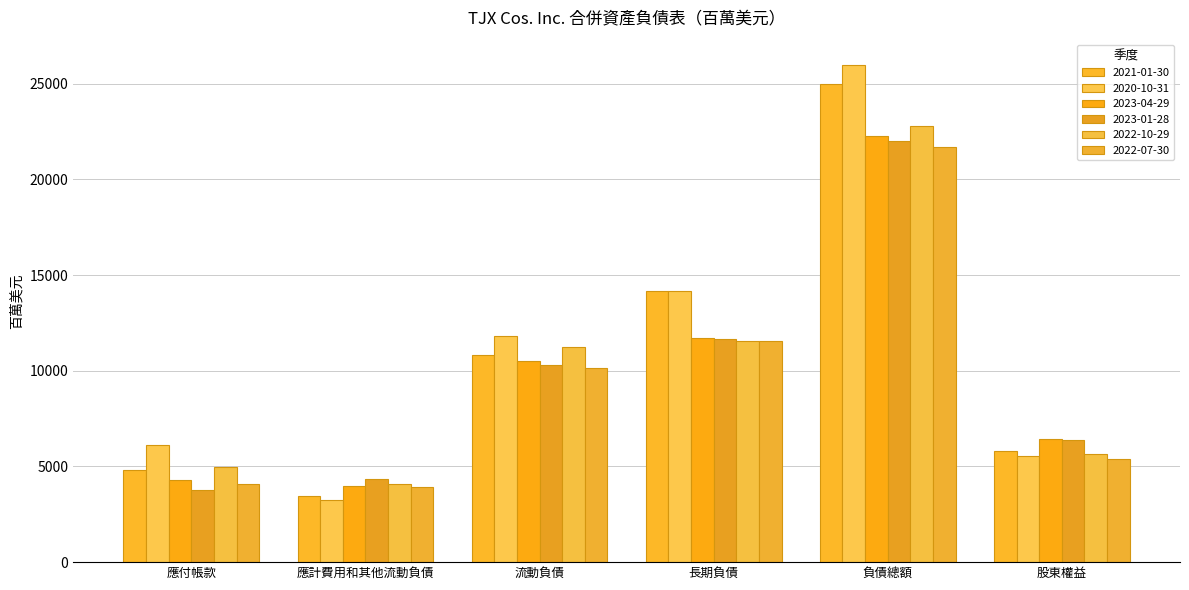

Is it true that 2022-07-30 equals 2222 at 應付帳款?

False